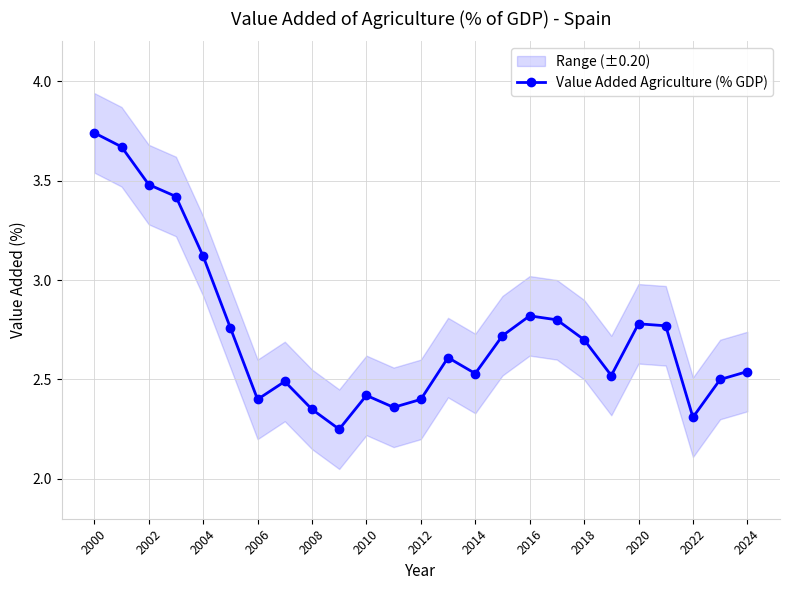

At which label does Value Added Agriculture (% GDP) reach its peak?

2000